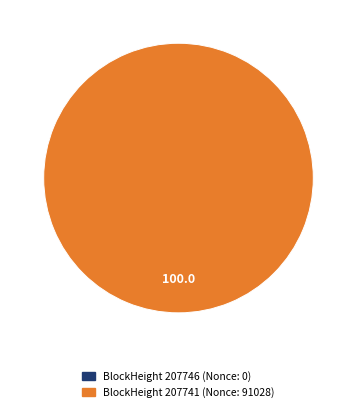

How many slices are in this pie chart?

2